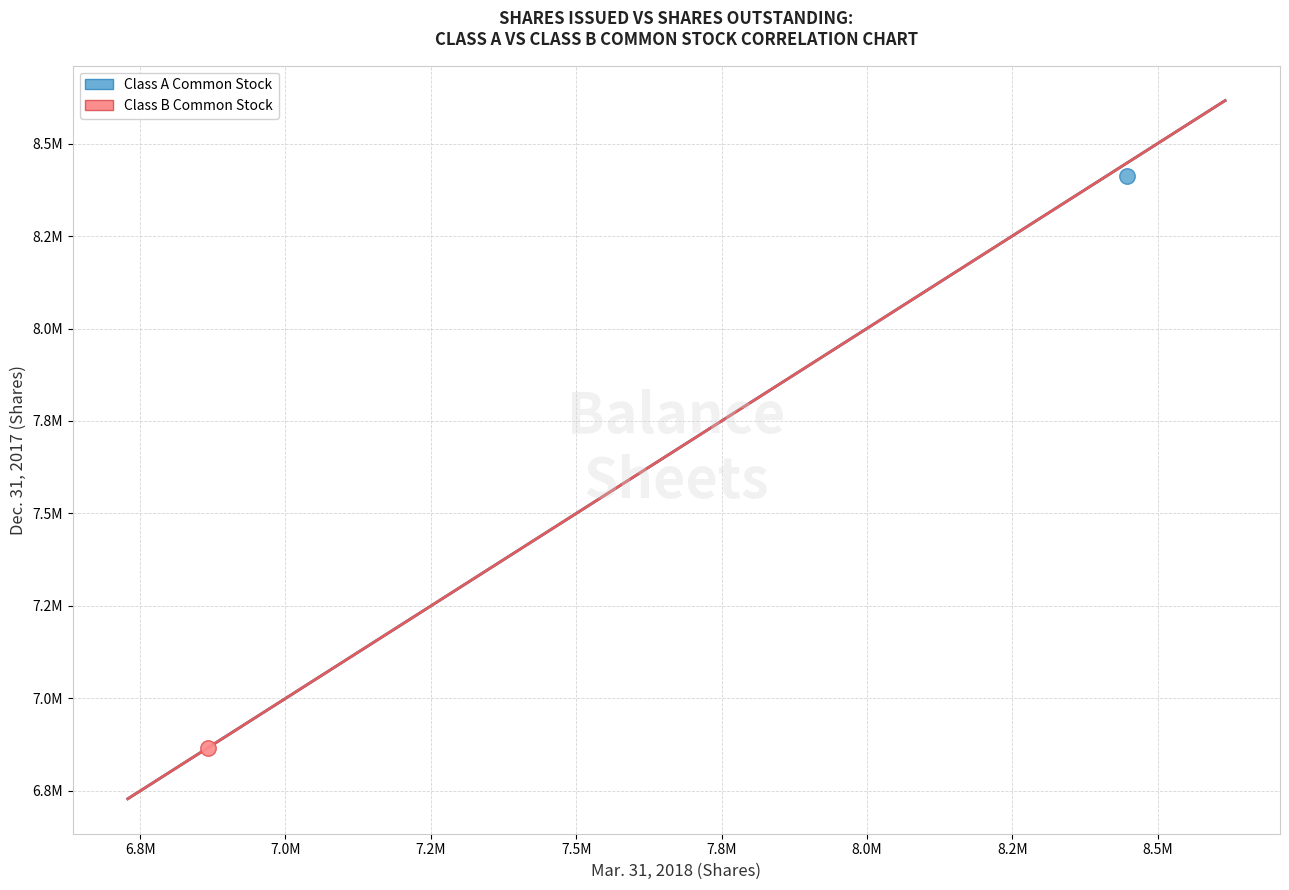

What are all the series names shown in the legend?

Class A Common Stock, Class B Common Stock